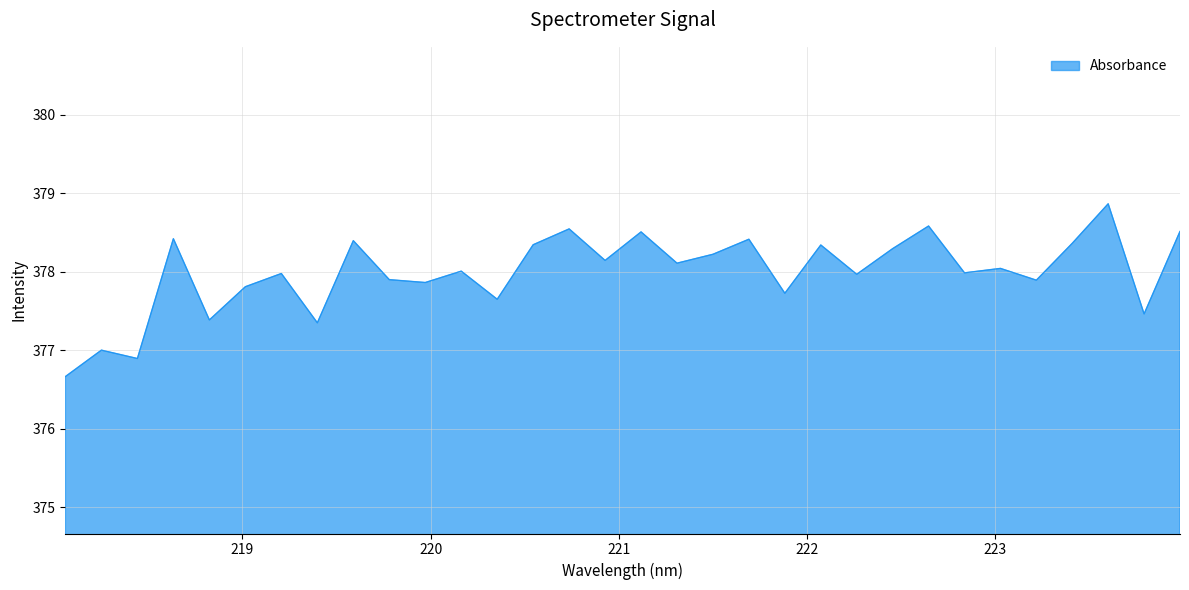

What is the greatest value displayed?

378.9